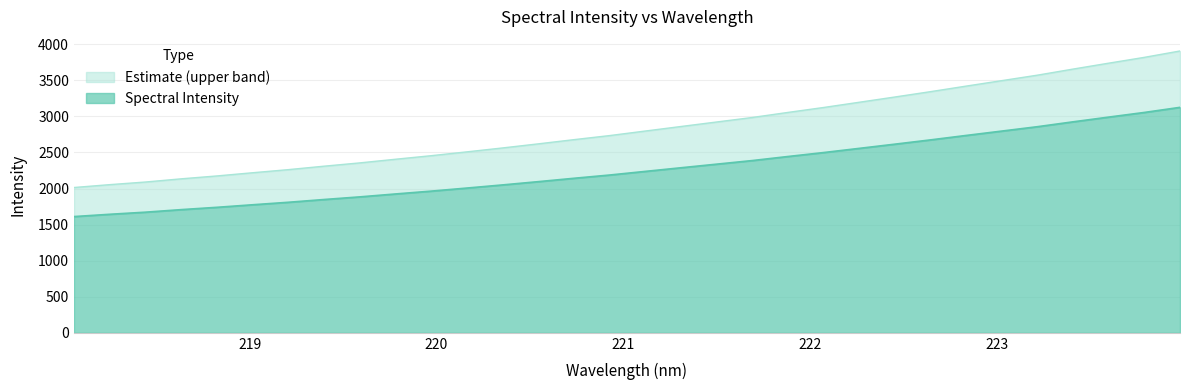

What position from the right is 223.9802?

1